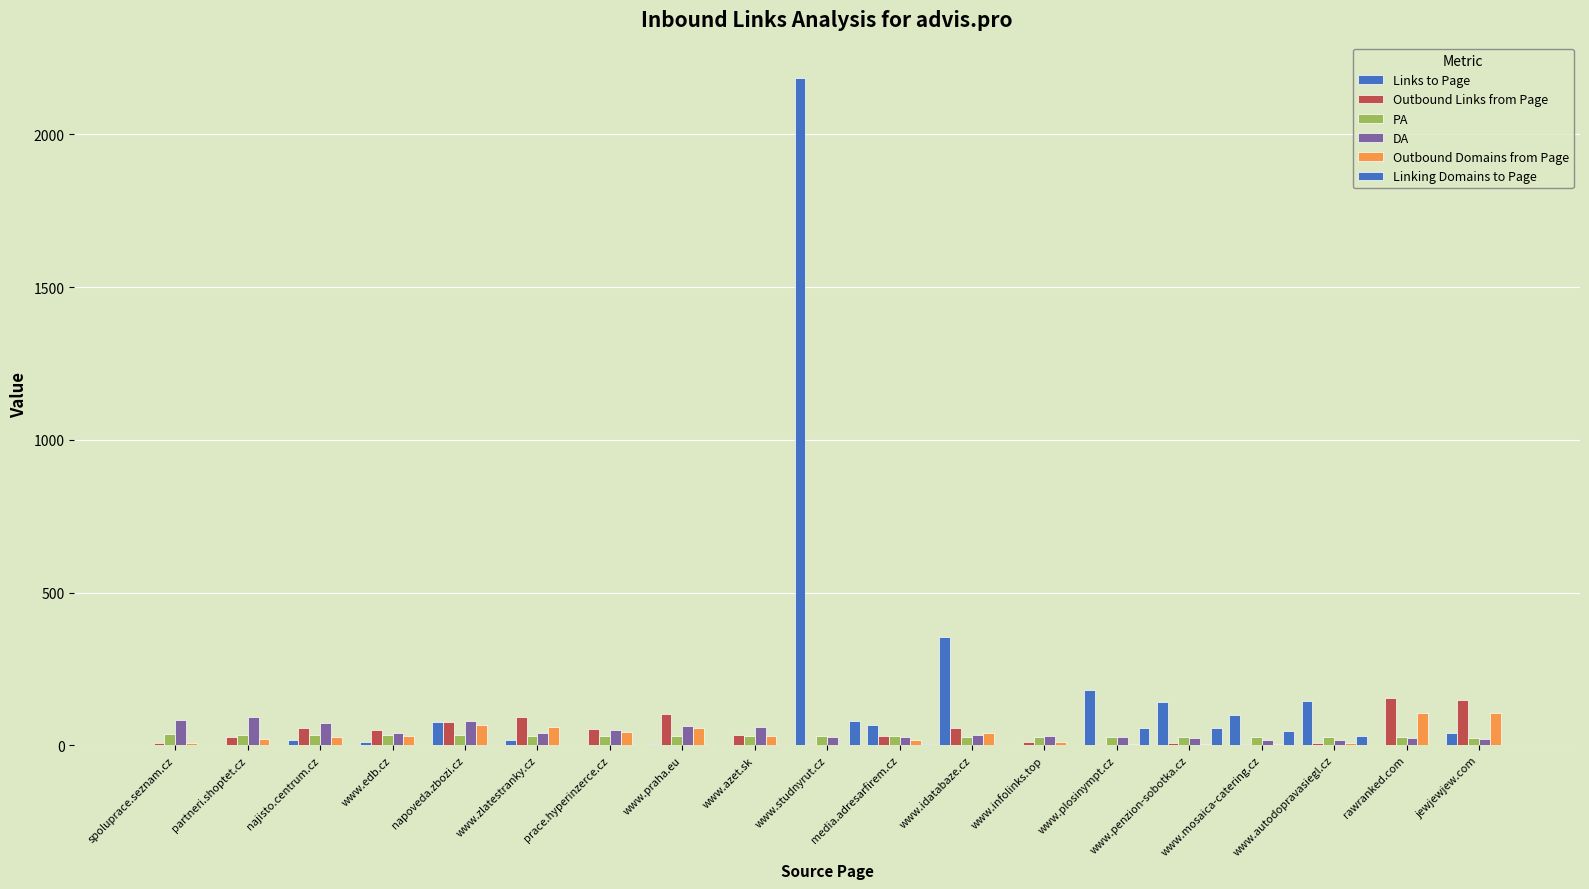

Count the number of categories in the chart.

19